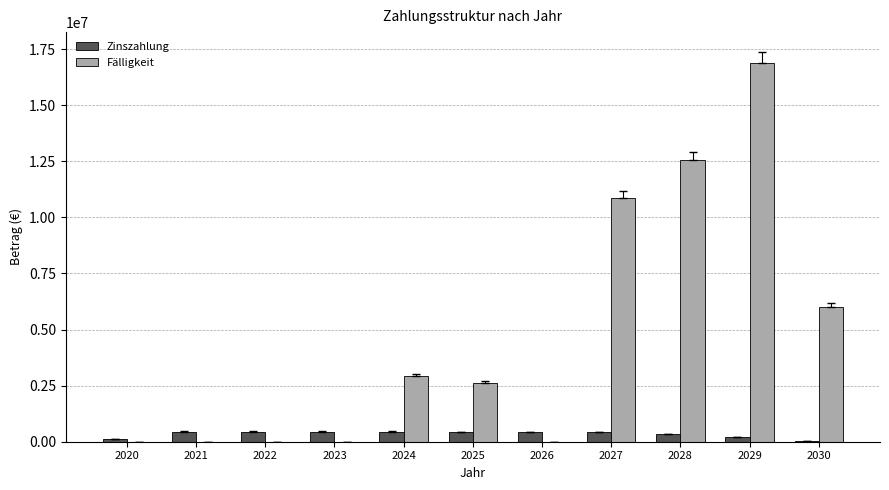

The value of Zinszahlung at 2023 is 444662.0. True or false?

True